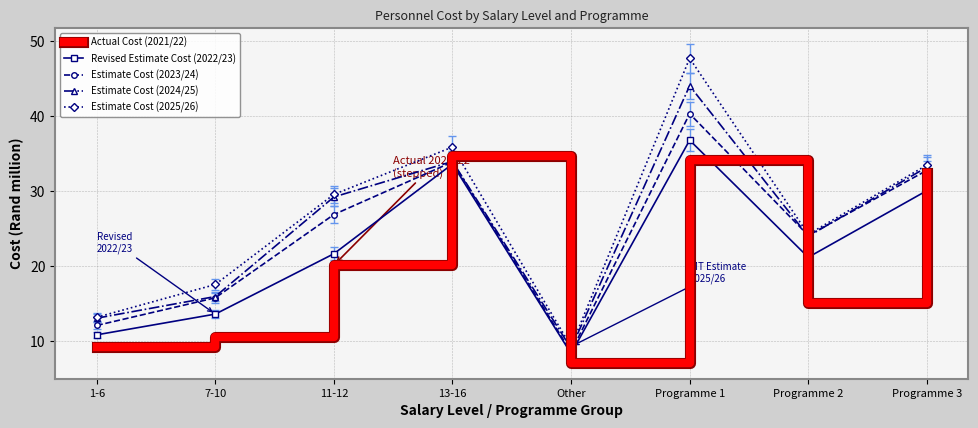

At which category does Revised Estimate Cost (2022/23) reach its first local valley?

Other